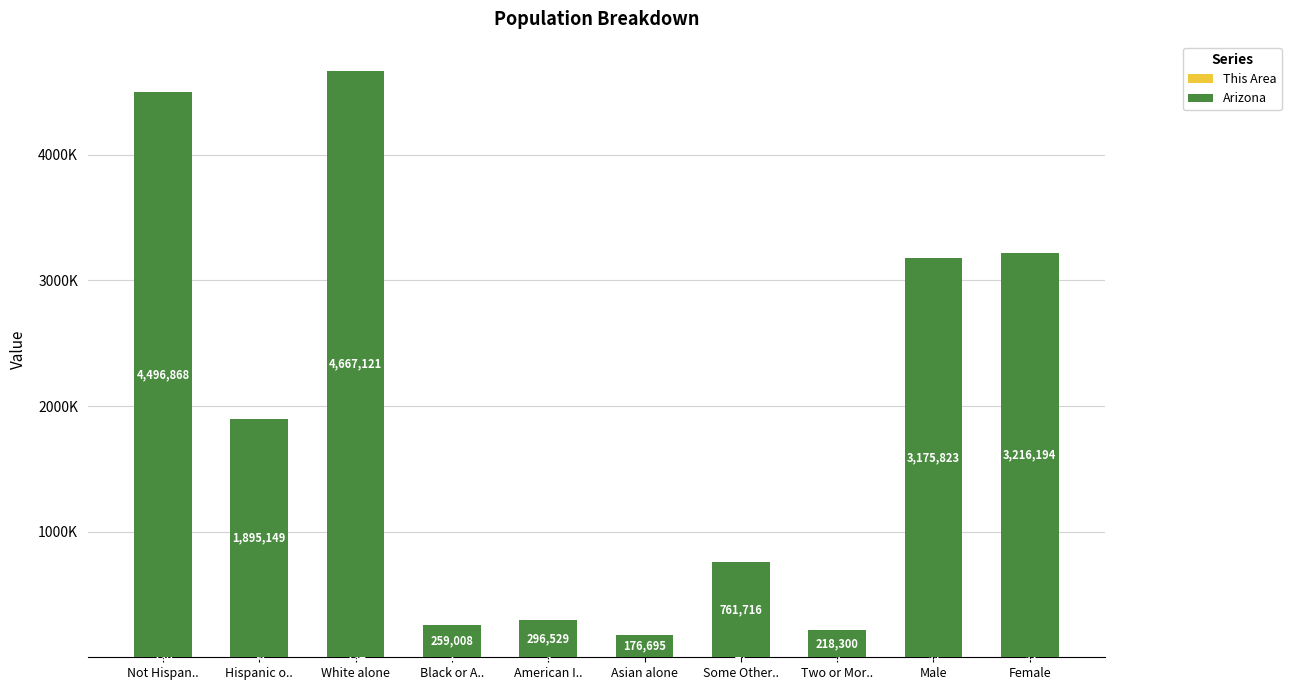

At which label does Arizona first exceed 1895149?

Not Hispan..